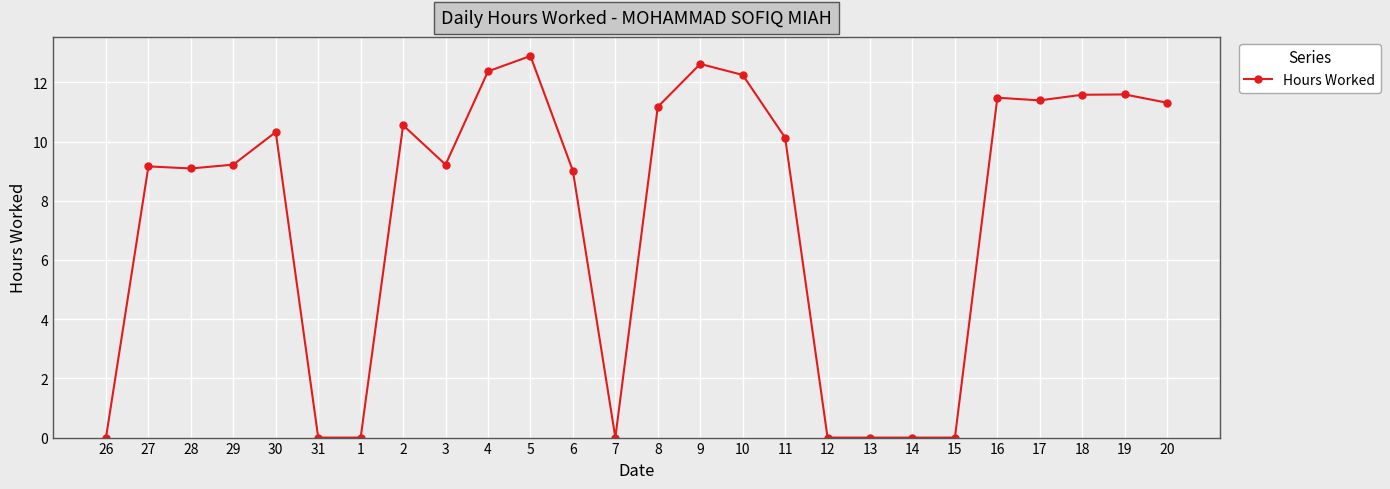

True or false: there are more than 0 points higher than both neighbors.

True